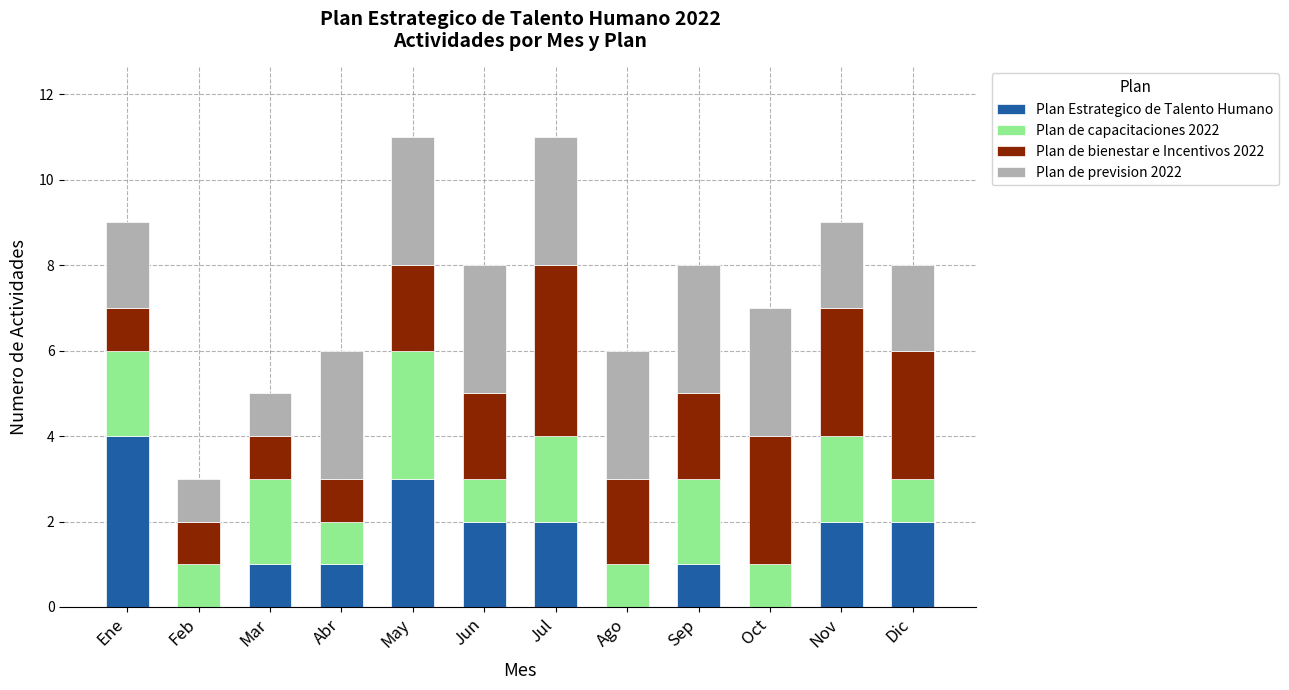

What is the highest value of the Plan Estrategico de Talento Humano series?

4